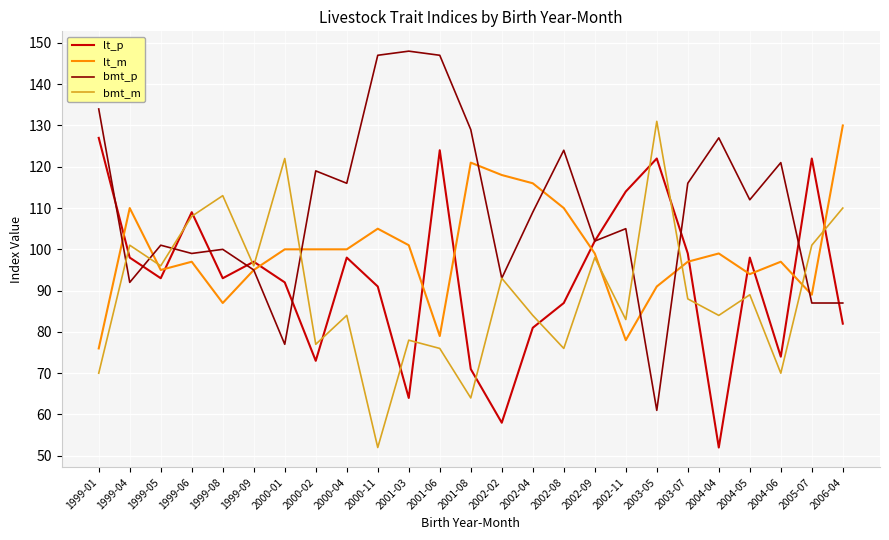

What is the total value across all series at 2004-05?

393